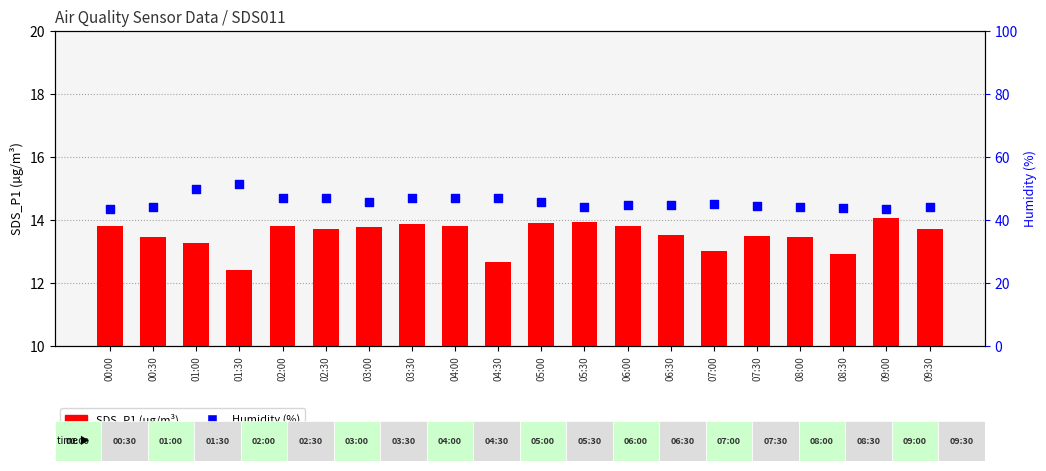

Which series has the largest total across all categories?

Humidity (%)